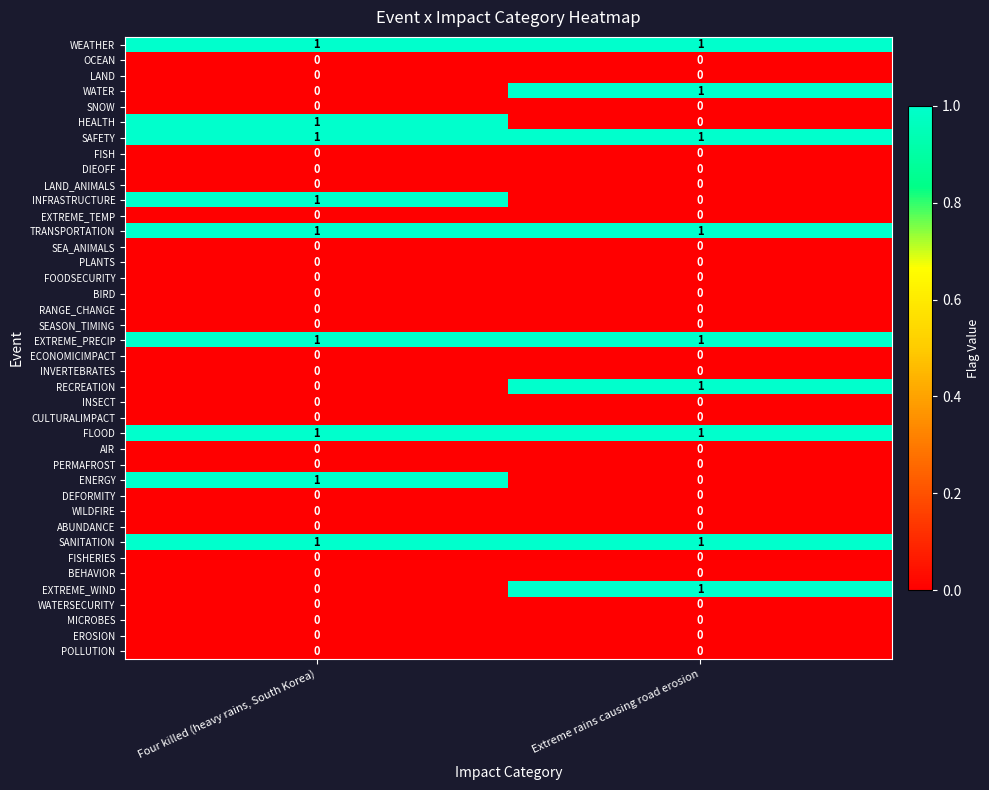

List the labels in order of RECREATION value, largest first.

Extreme rains causing road erosion, Four killed (heavy rains, South Korea)